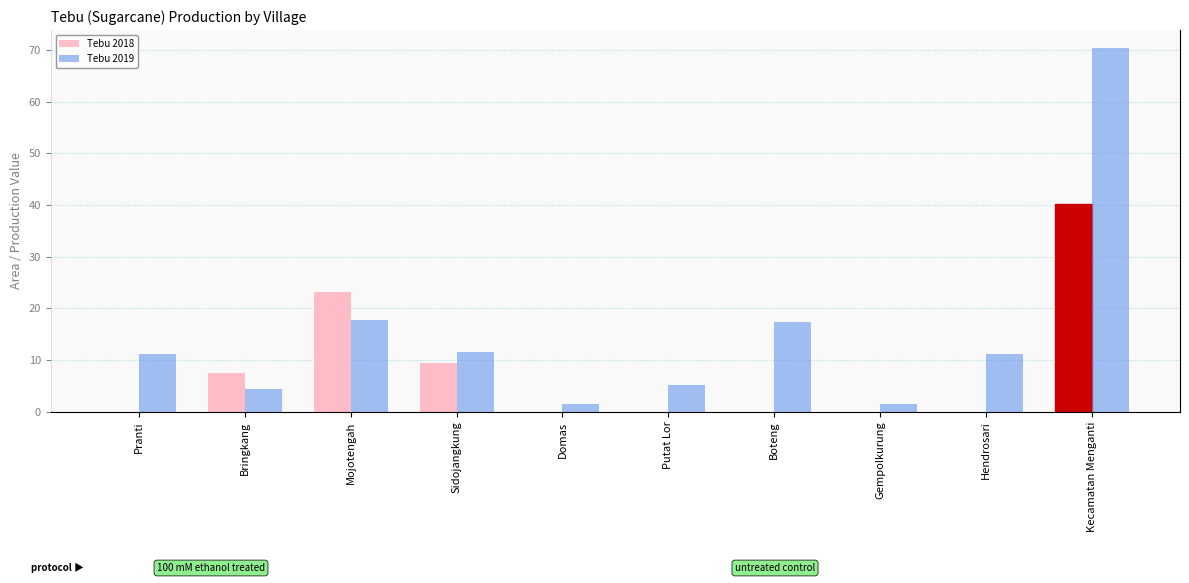

What is the highest value of the Tebu 2019 series?

70.4